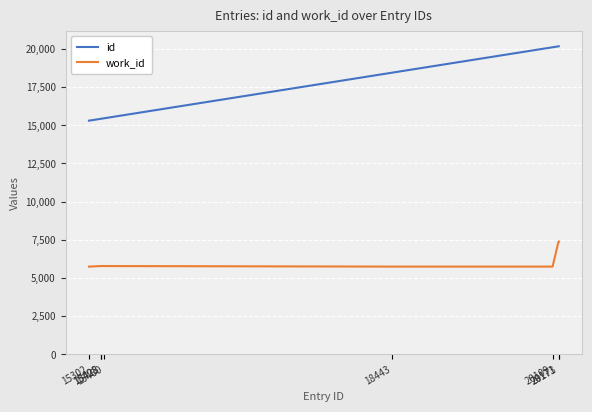

Which series has the widest spread of values?

id